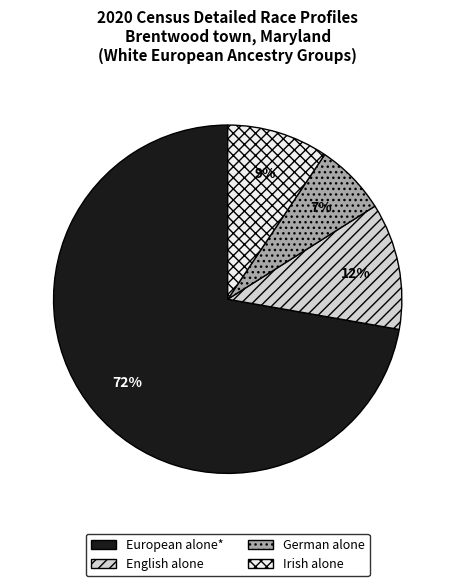

How many segments does this pie chart have?

4